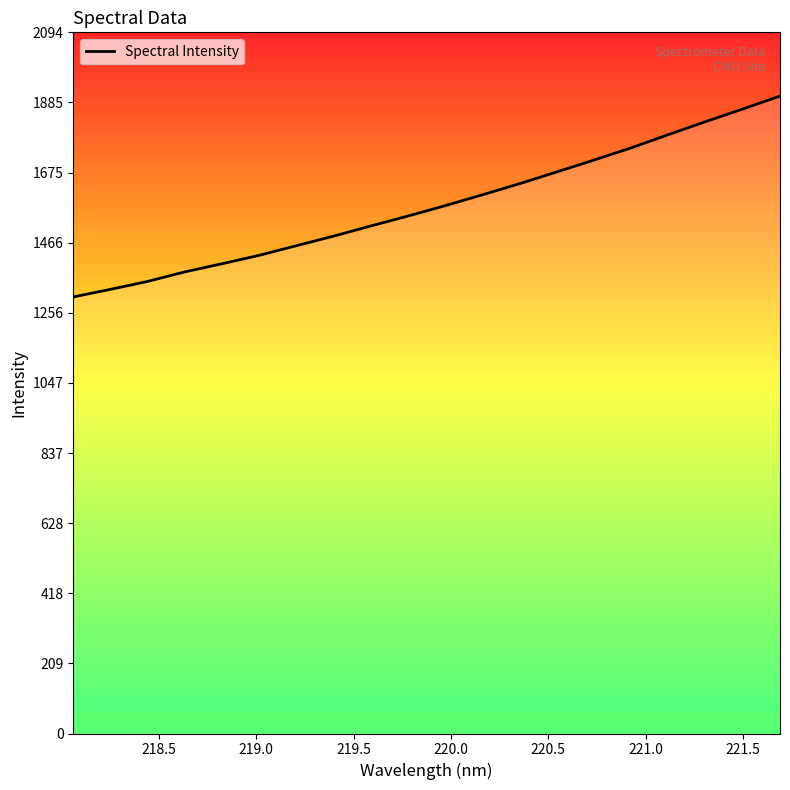

What is the average value?

1577.9